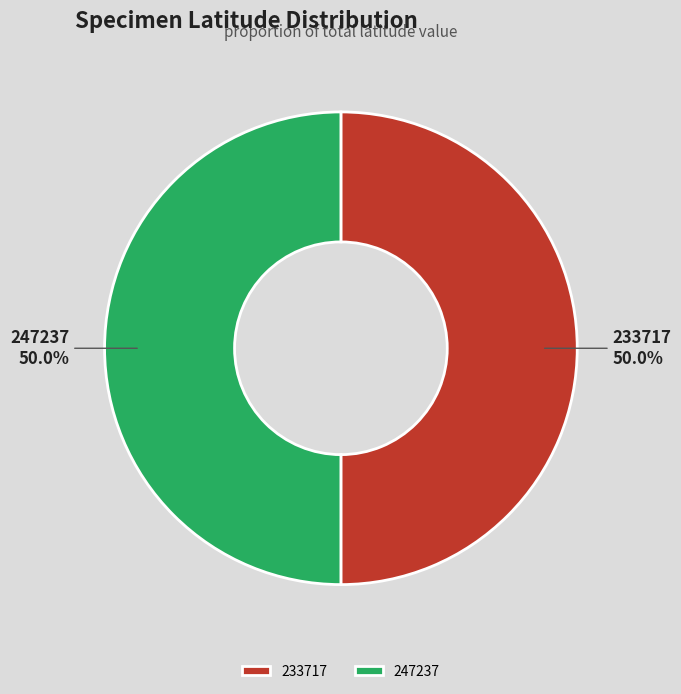

What percentage is NOT represented by 247237?

50.0%